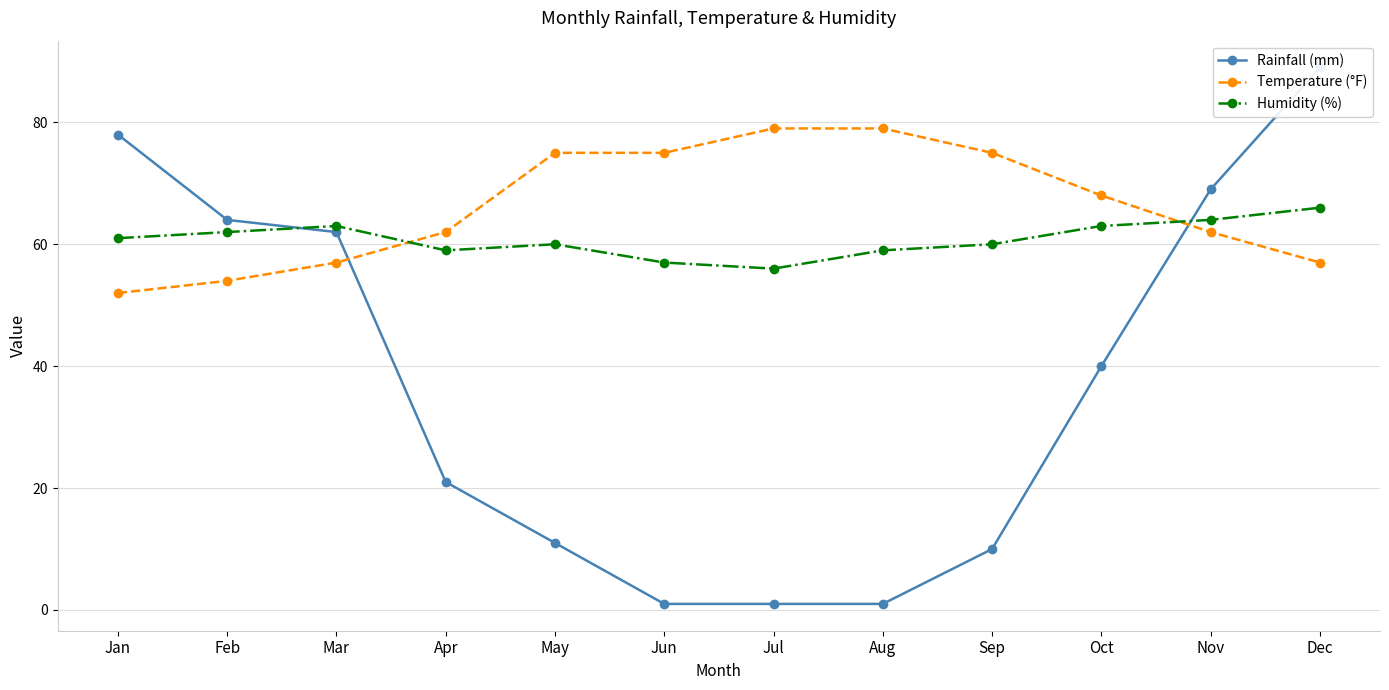

At which category does Humidity (%) reach its first local valley?

Apr